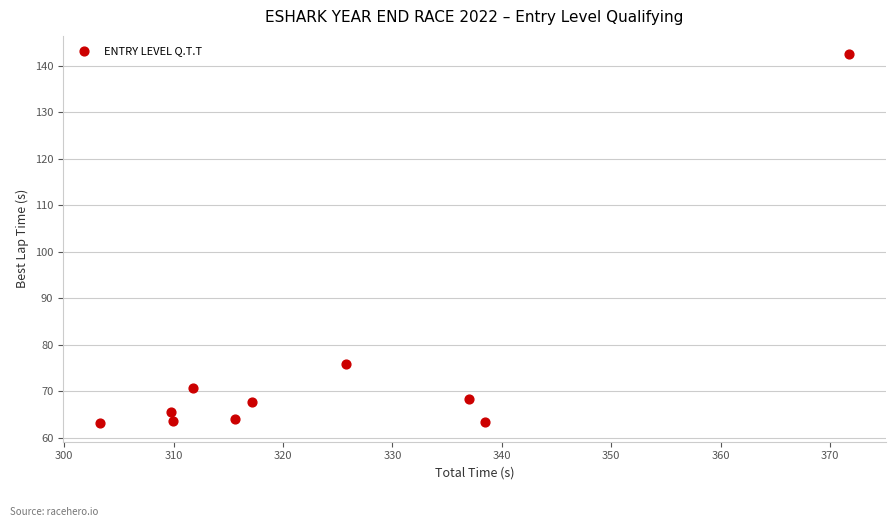

What is the range of Y values (max minus min)?

79.3